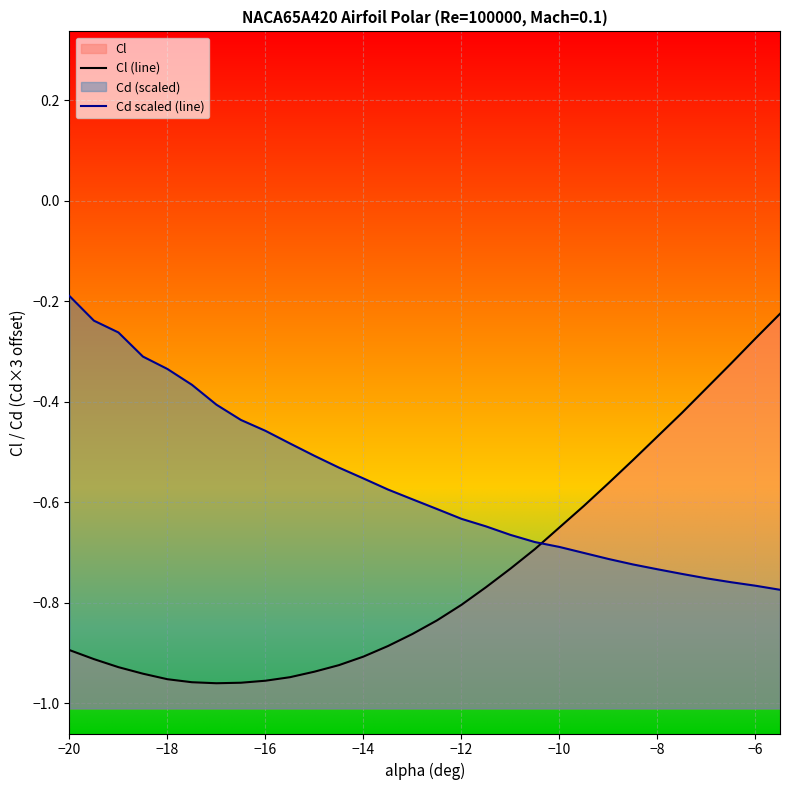

How many data points does each series have?

30